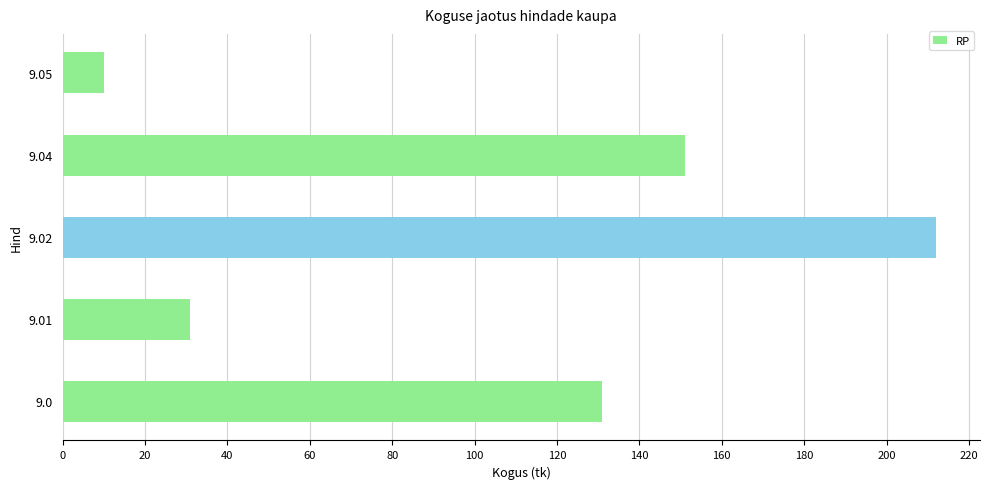

What is the greatest value displayed?

212